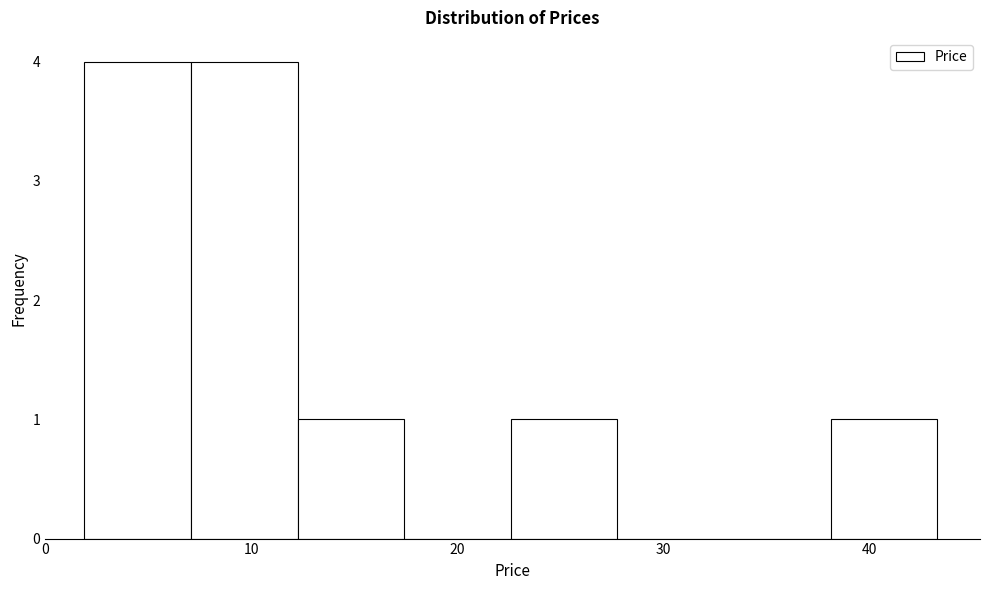

Reading left to right, list every bar in this chart as the range it spans on the x-axis followed by its height. Neither the bar edges nor the heights are printed on the chart, so give them approximately, as read against the axes.

2 to 7: 4
7 to 12: 4
12 to 17: 1
17 to 23: 0
23 to 28: 1
28 to 33: 0
33 to 38: 0
38 to 43: 1